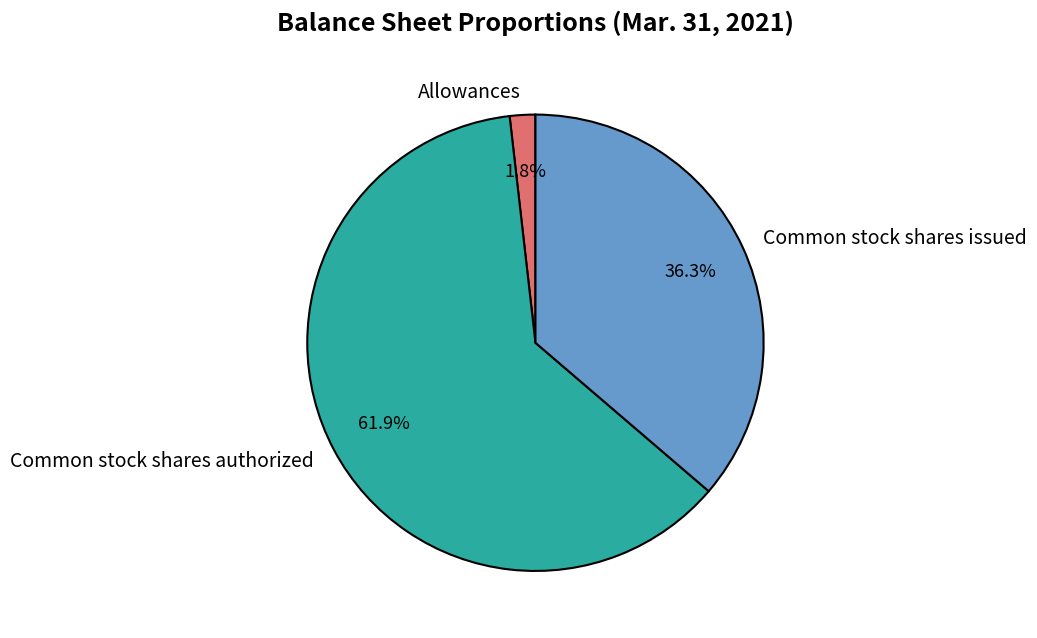

Which category has the smallest portion of the pie?

Allowances